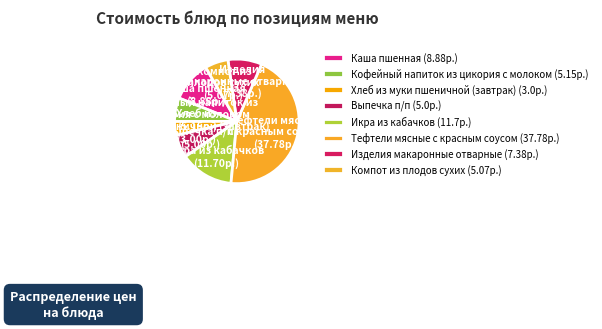

To the nearest percent, what is the difference between the largest and smallest slice percentages?

41%